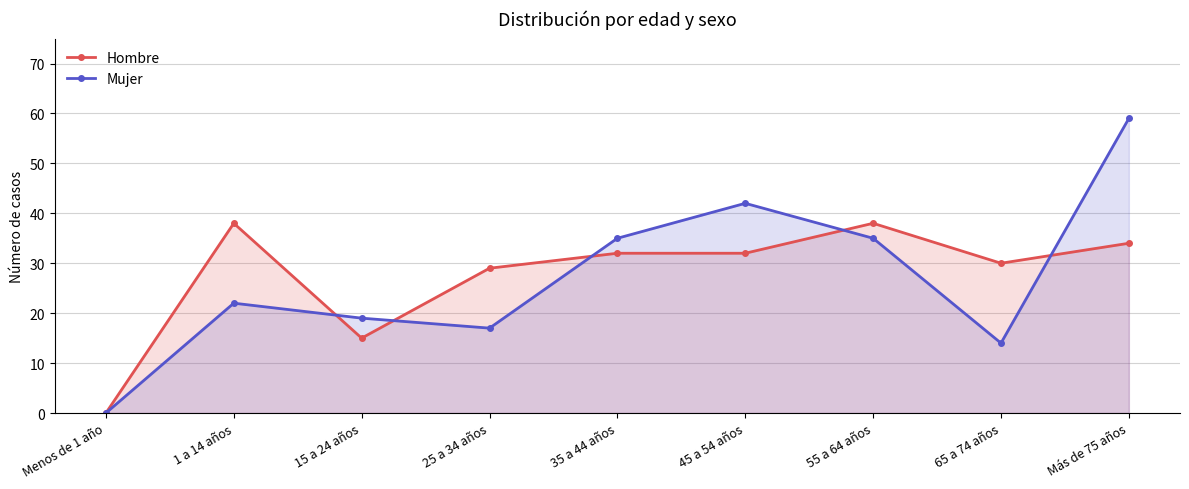

What is the difference between the maximum and minimum values in the Hombre series?

38